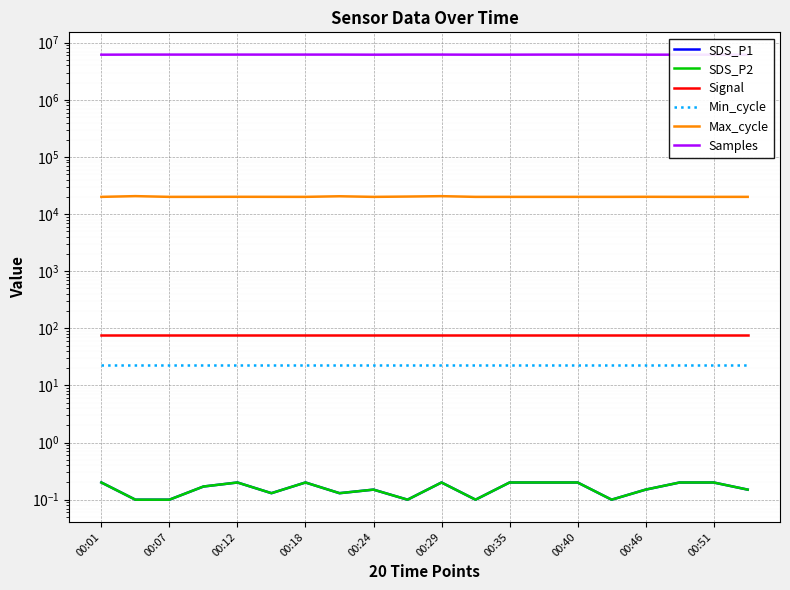

At which label does Signal reach its peak?

00:01